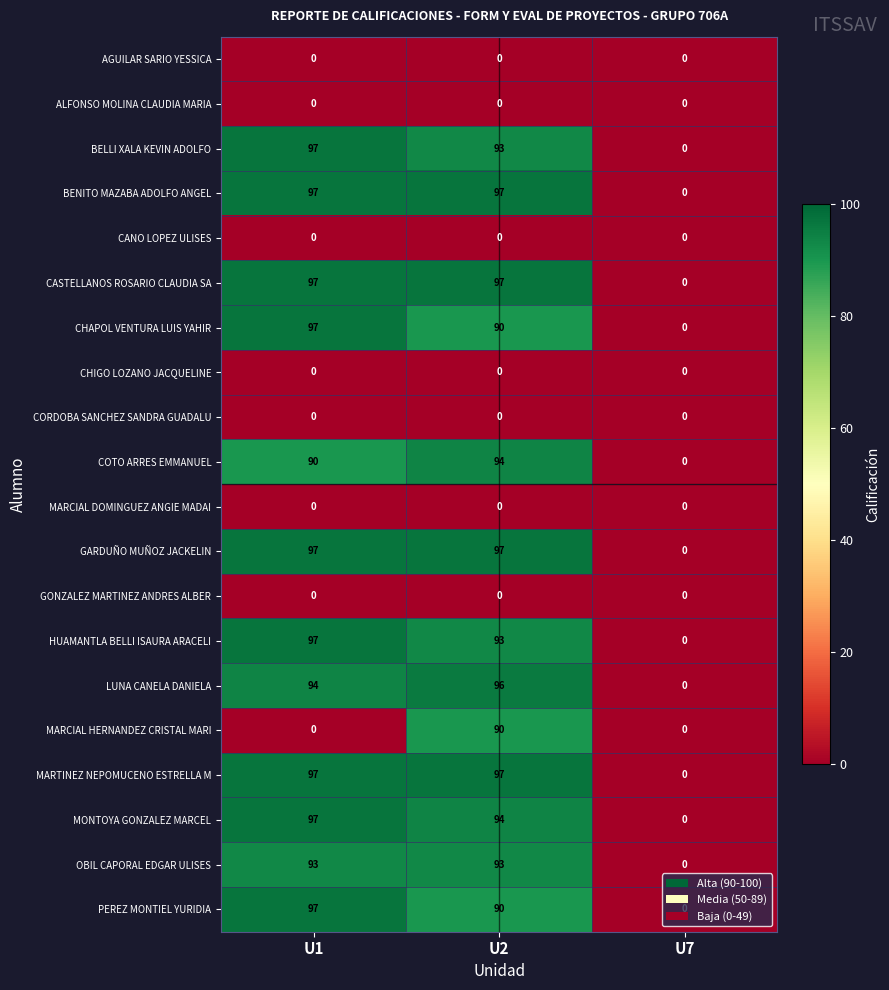

True or false: GARDUÑO MUÑOZ JACKELIN has a value of 145 at U1.

False